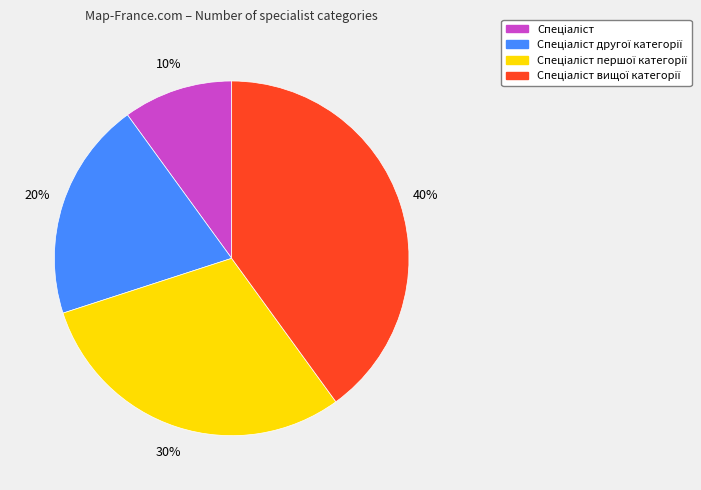

To the nearest percent, what is the average slice percentage?

25%